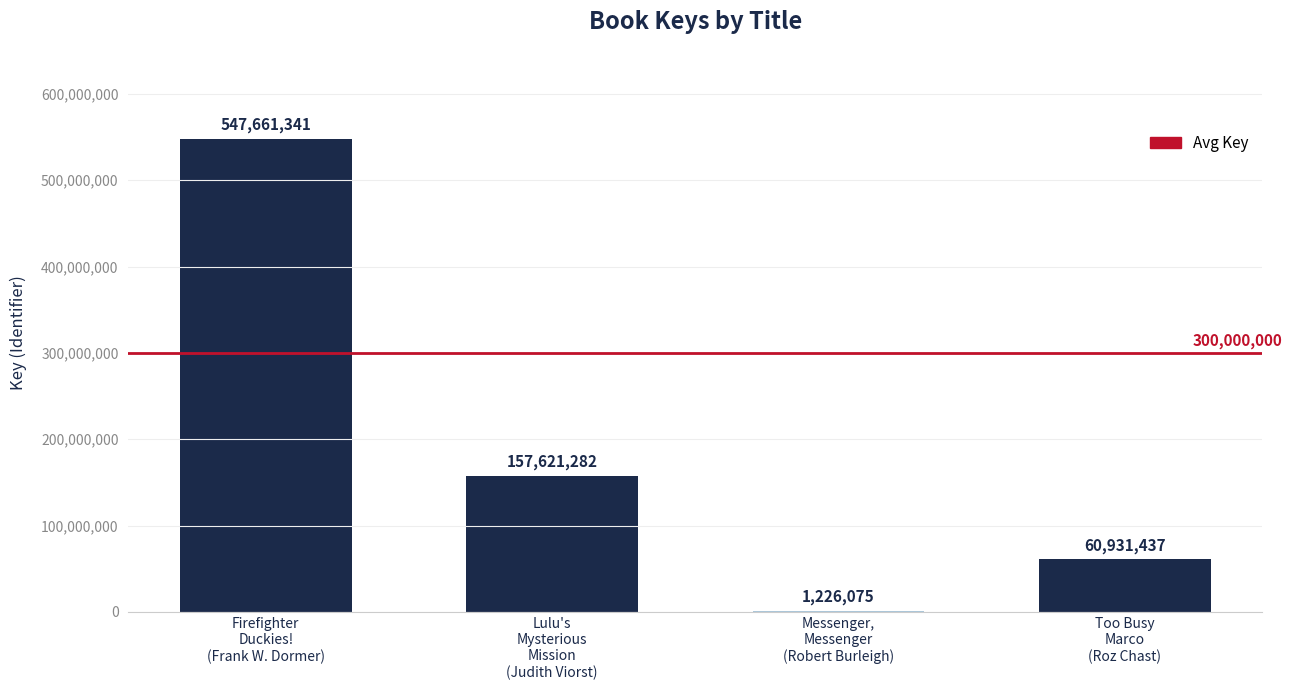

What is the change in value from Lulu's
Mysterious
Mission
(Judith Viorst) to Messenger,
Messenger
(Robert Burleigh)?

-156395207